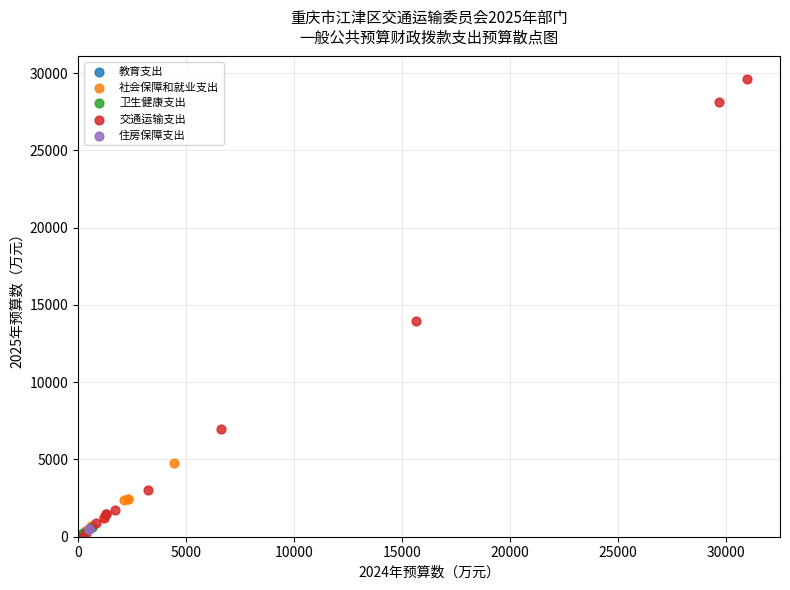

What are all the series names shown in the legend?

教育支出, 社会保障和就业支出, 卫生健康支出, 交通运输支出, 住房保障支出